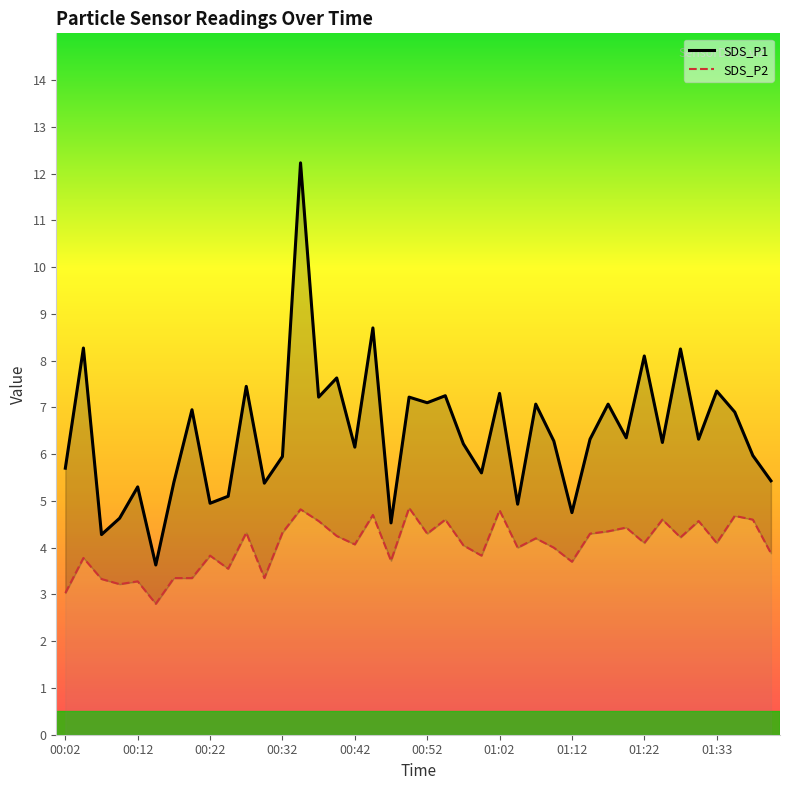

Is the value of SDS_P2 at 27 greater than the value of SDS_P1 at 36?

No